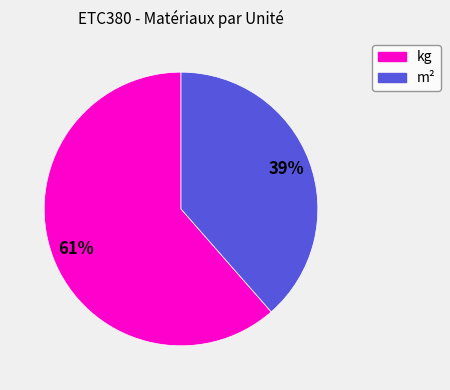

Is there a majority slice in this chart?

Yes